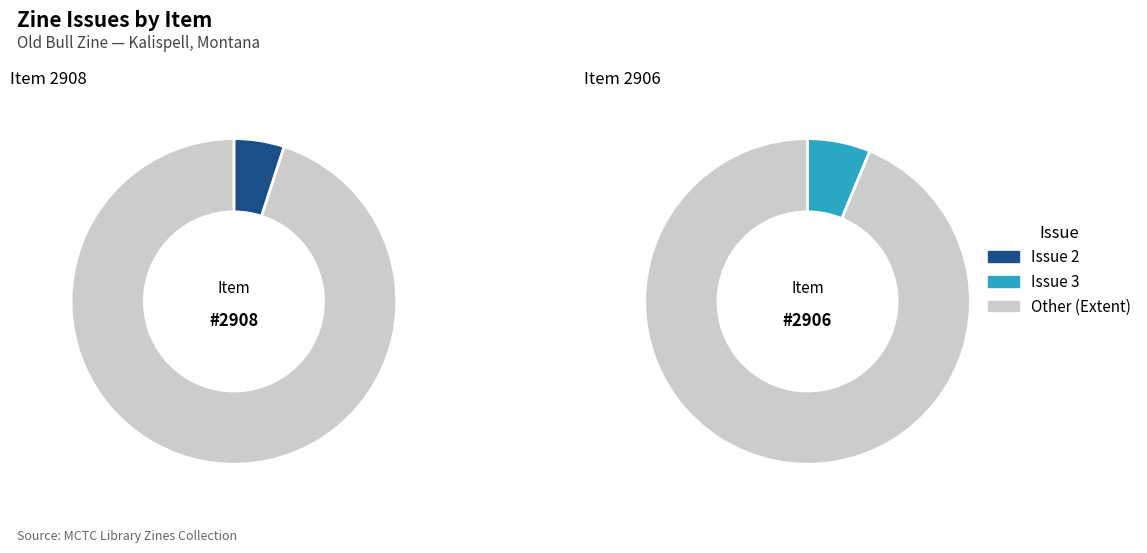

Count the number of slices in the pie.

2